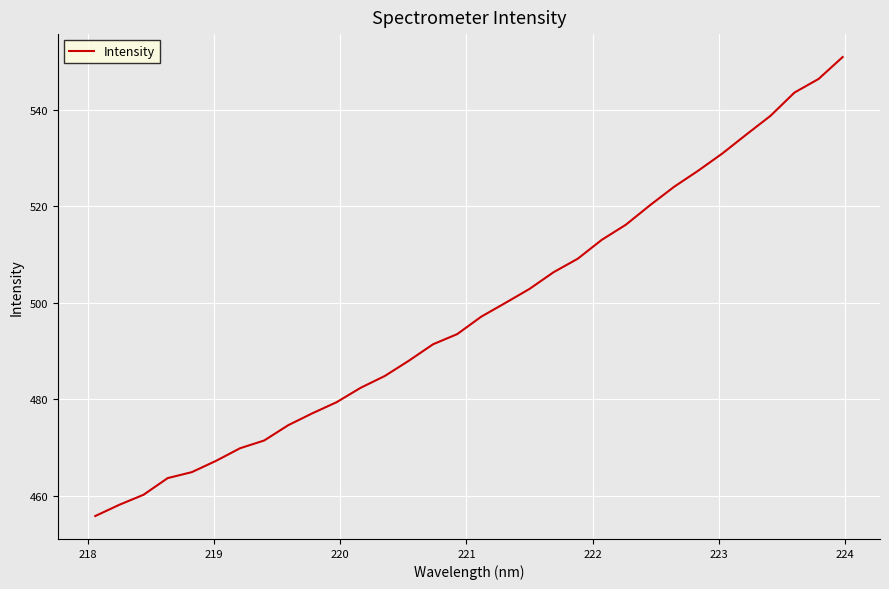

True or false: the data has more than 2 interior local peaks.

False